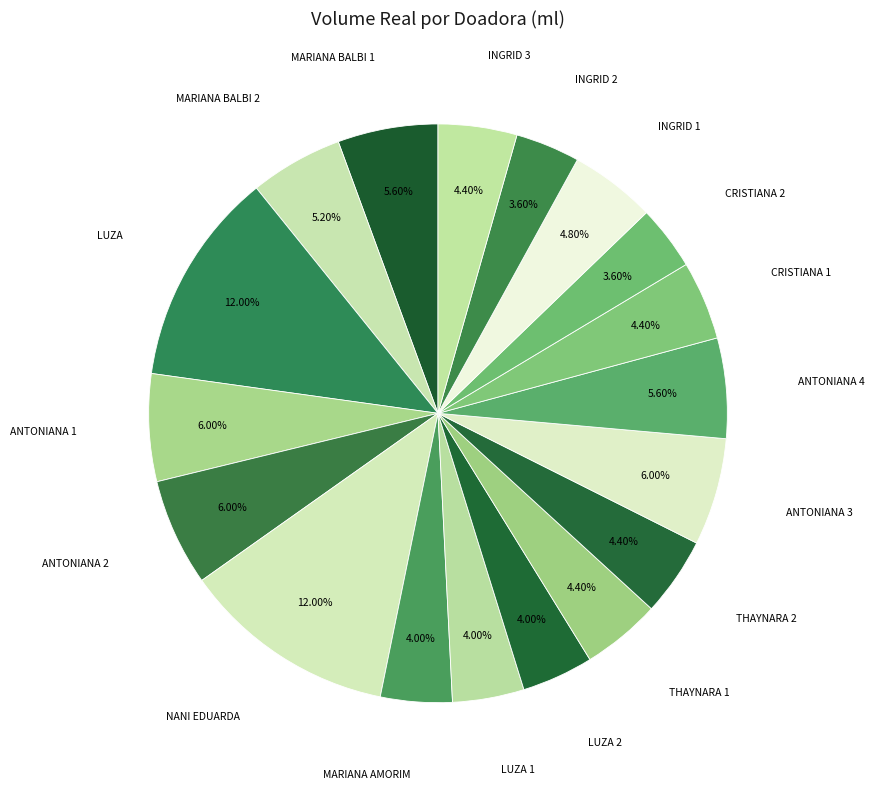

How many segments does this pie chart have?

18